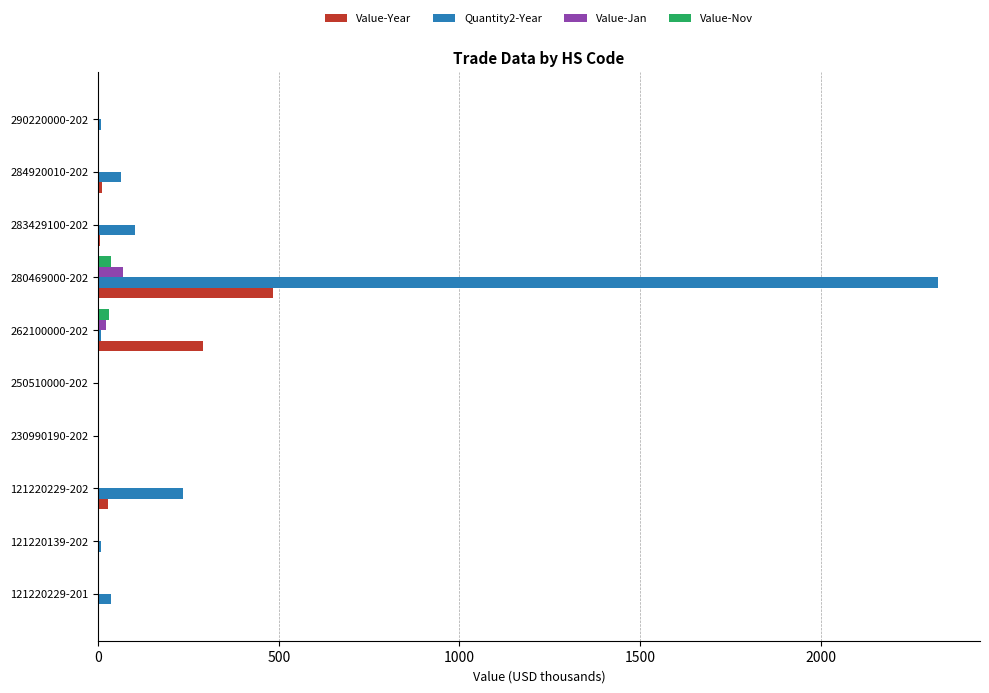

What is the sum of all Value-Year values?

825.1